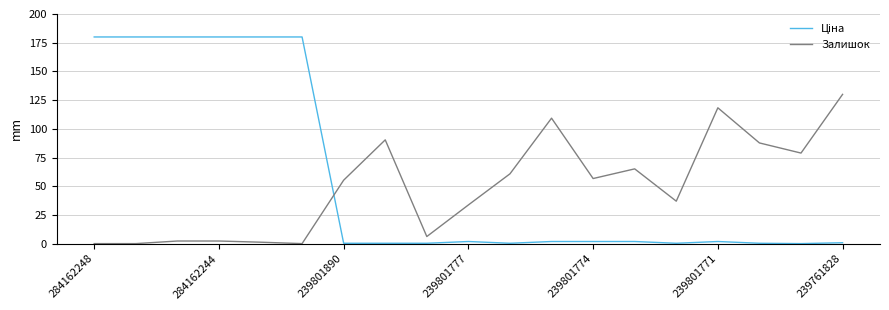

What is the maximum value for Залишок?

130.0